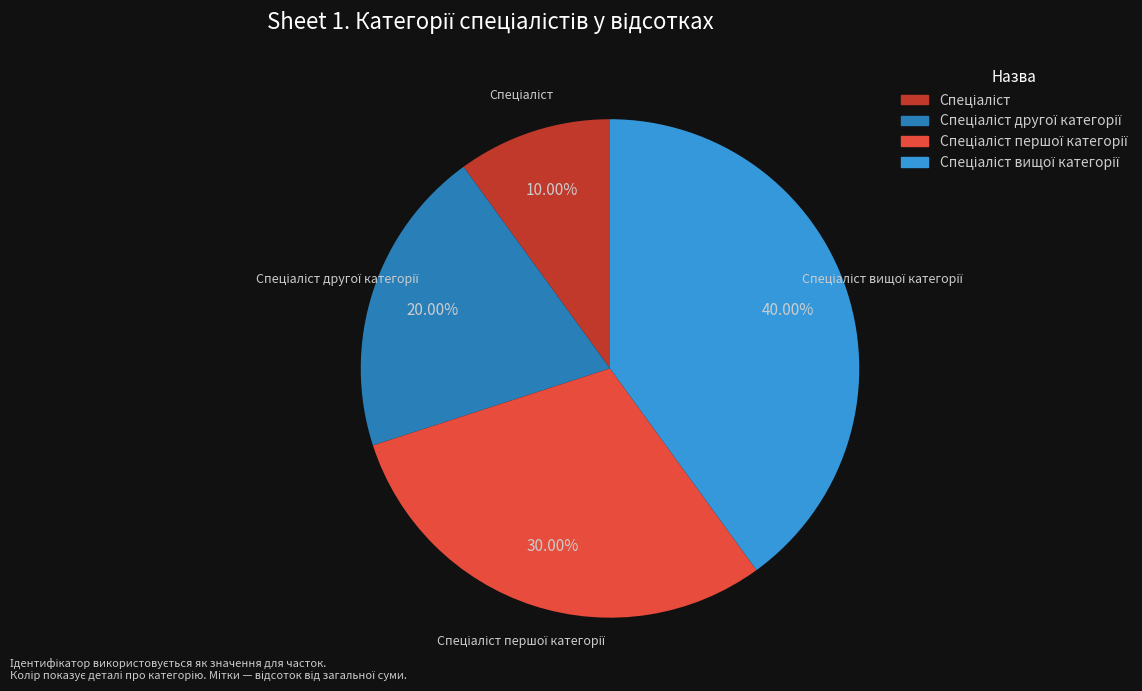

Is there a majority slice in this chart?

No